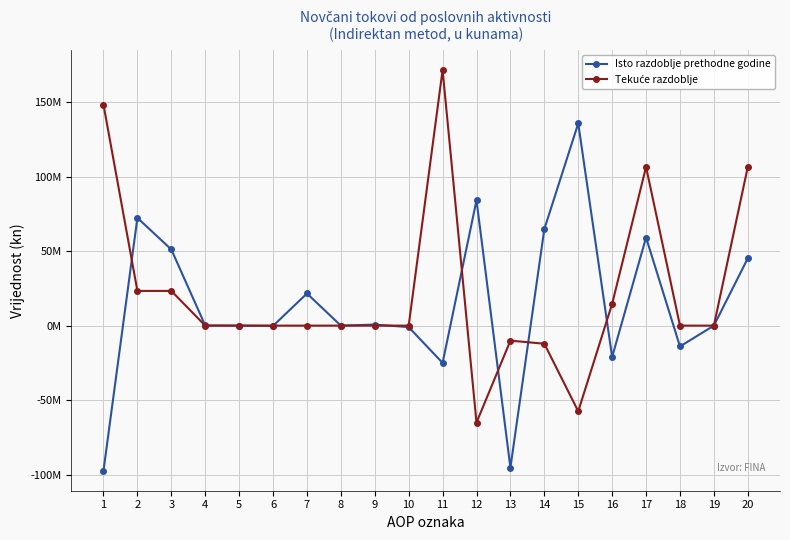

True or false: Isto razdoblje prethodne godine and Tekuće razdoblje cross at least once.

True